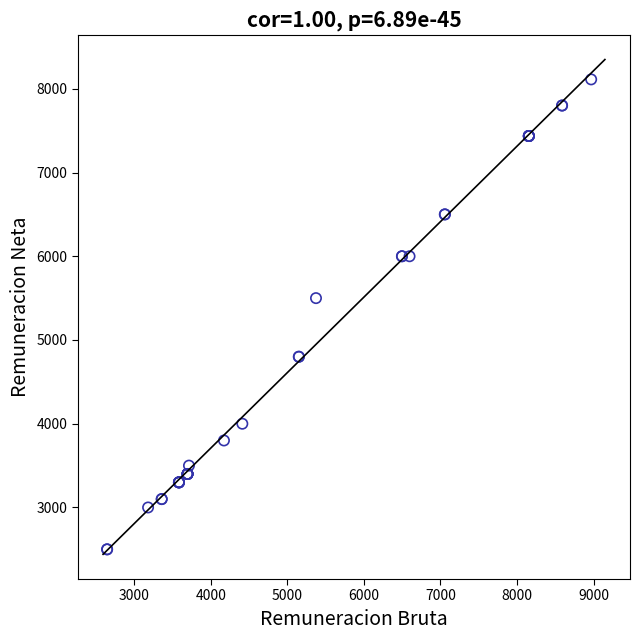

What Y value in the scatter plot is closest to 5306?

5500